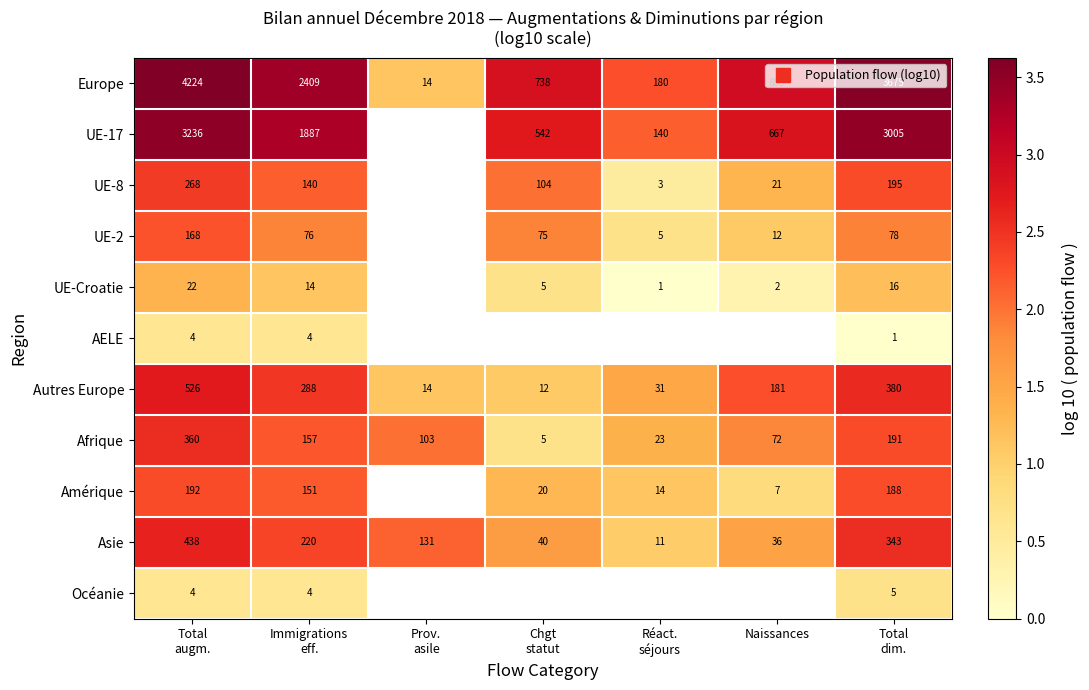

What is the sum of the UE-Croatie values at Total dim. and Chgt statut?

1.9